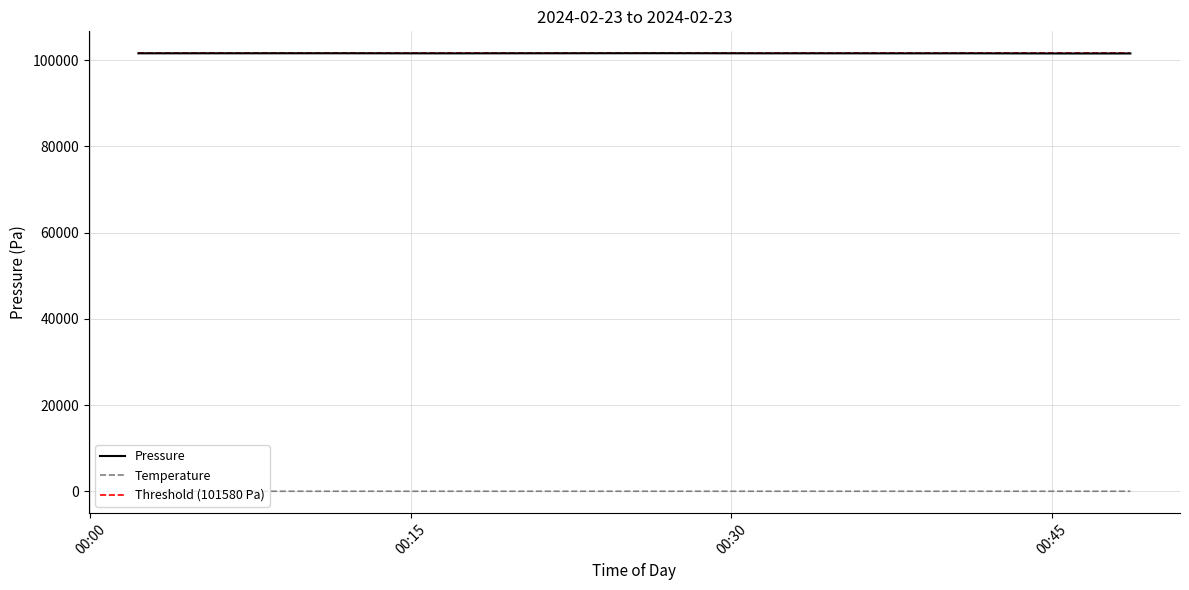

True or false: Pressure and Temperature intersect in this chart.

False